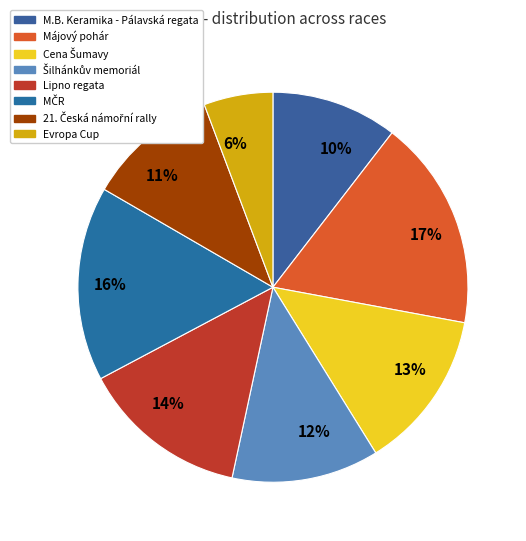

What is the largest slice in the pie chart?

Májový pohár